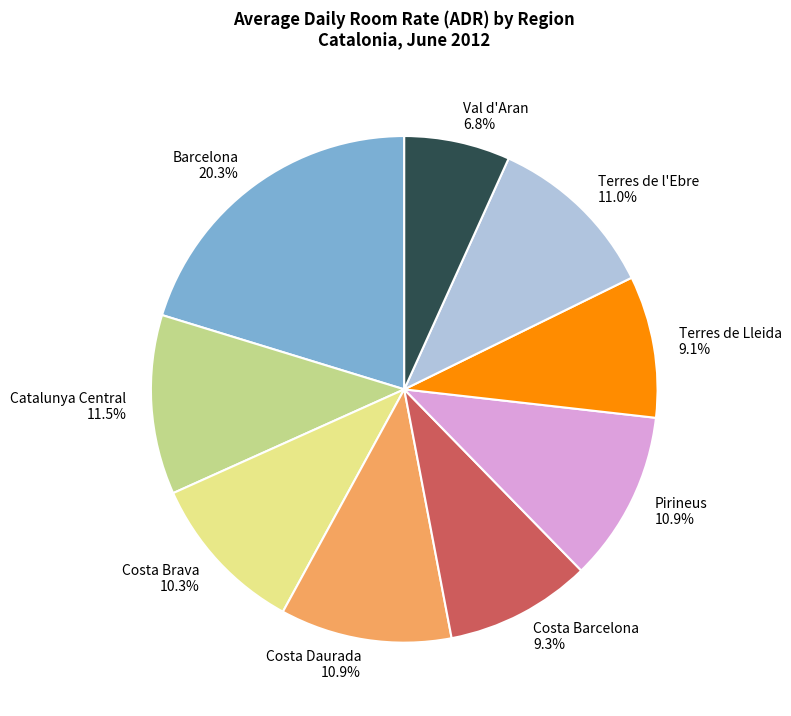

Is there a majority slice in this chart?

No